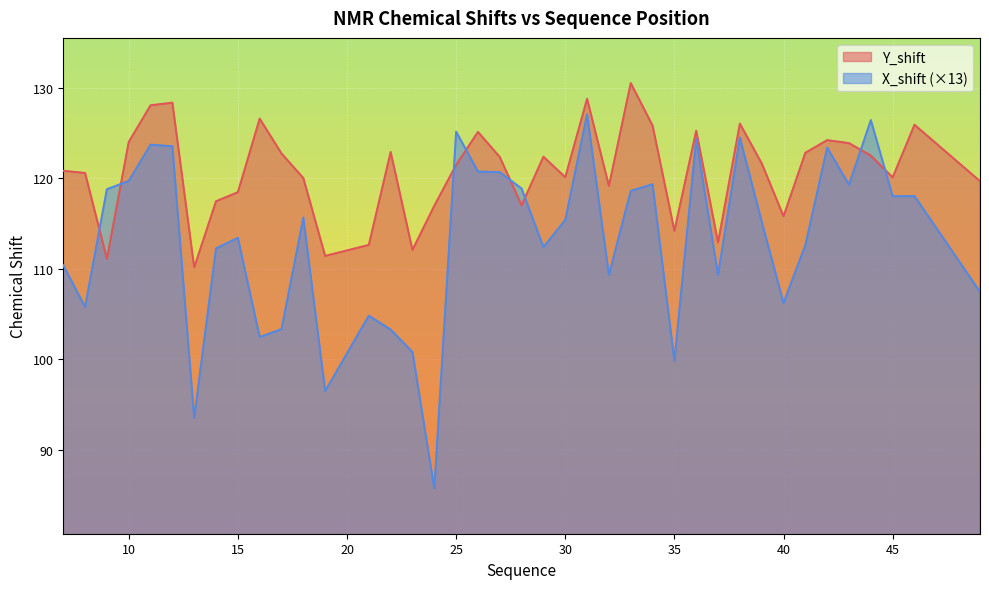

What is the maximum value shown in the chart?

130.5